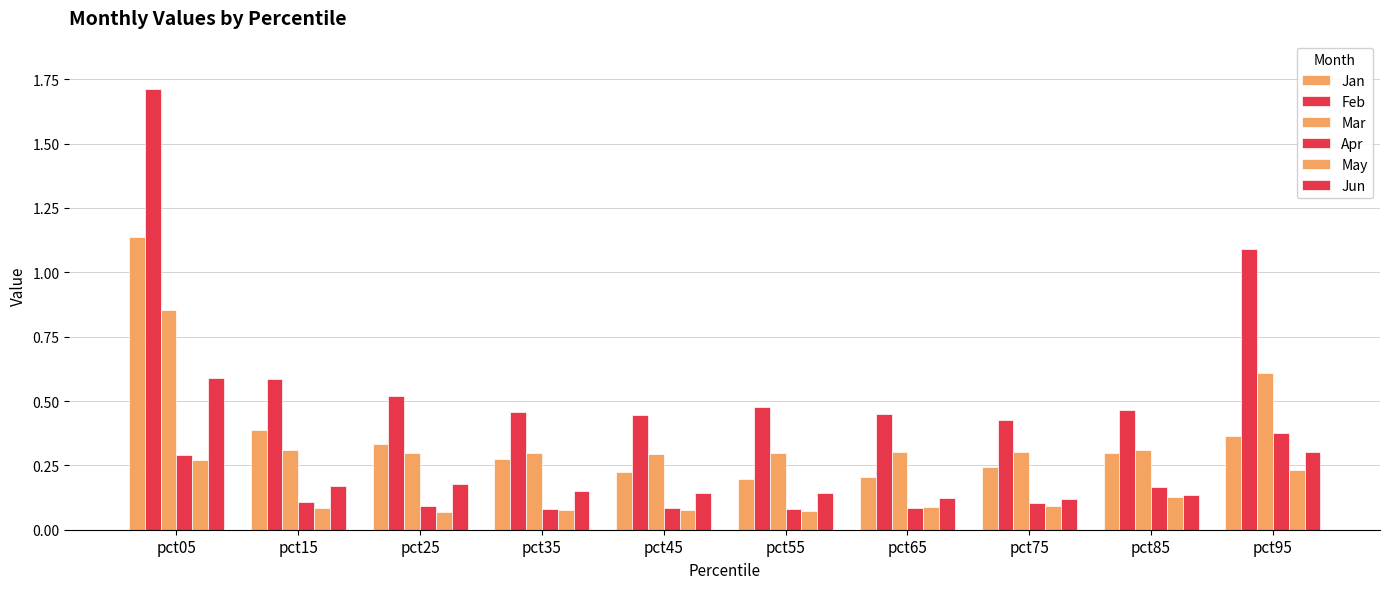

Count the number of categories in the chart.

10